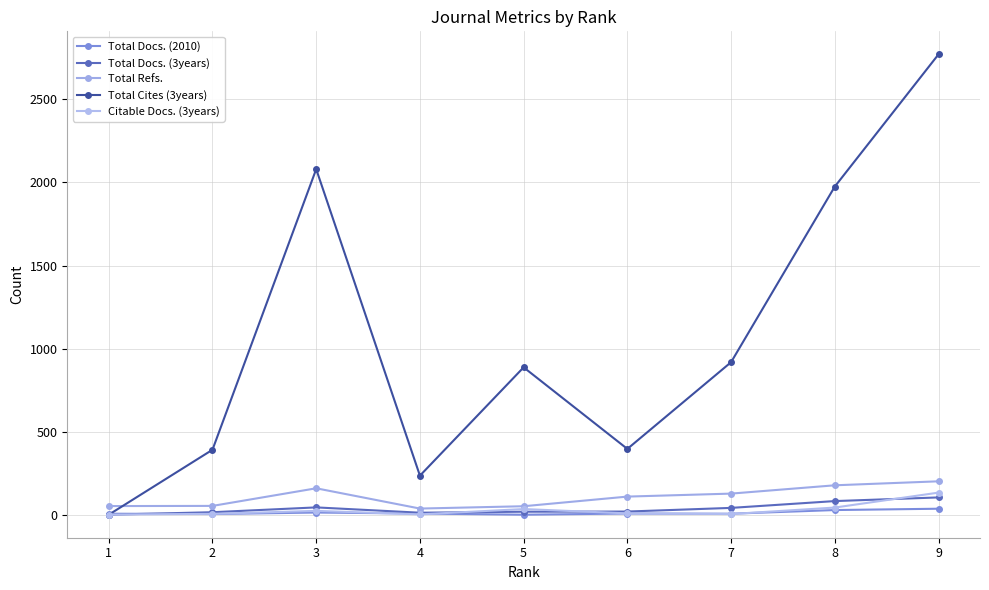

The value of Total Refs. at 5 is 86. True or false?

False